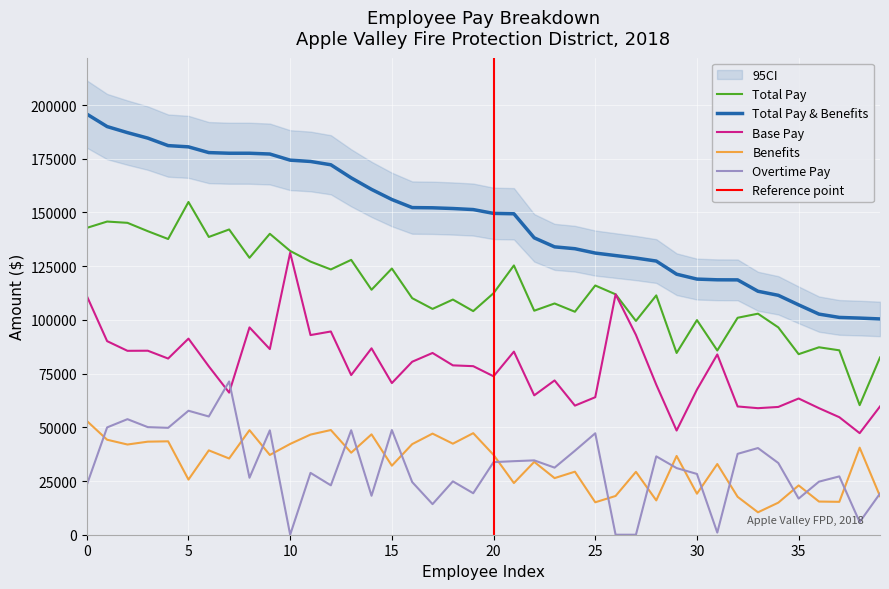

What is the greatest value displayed?

195789.0